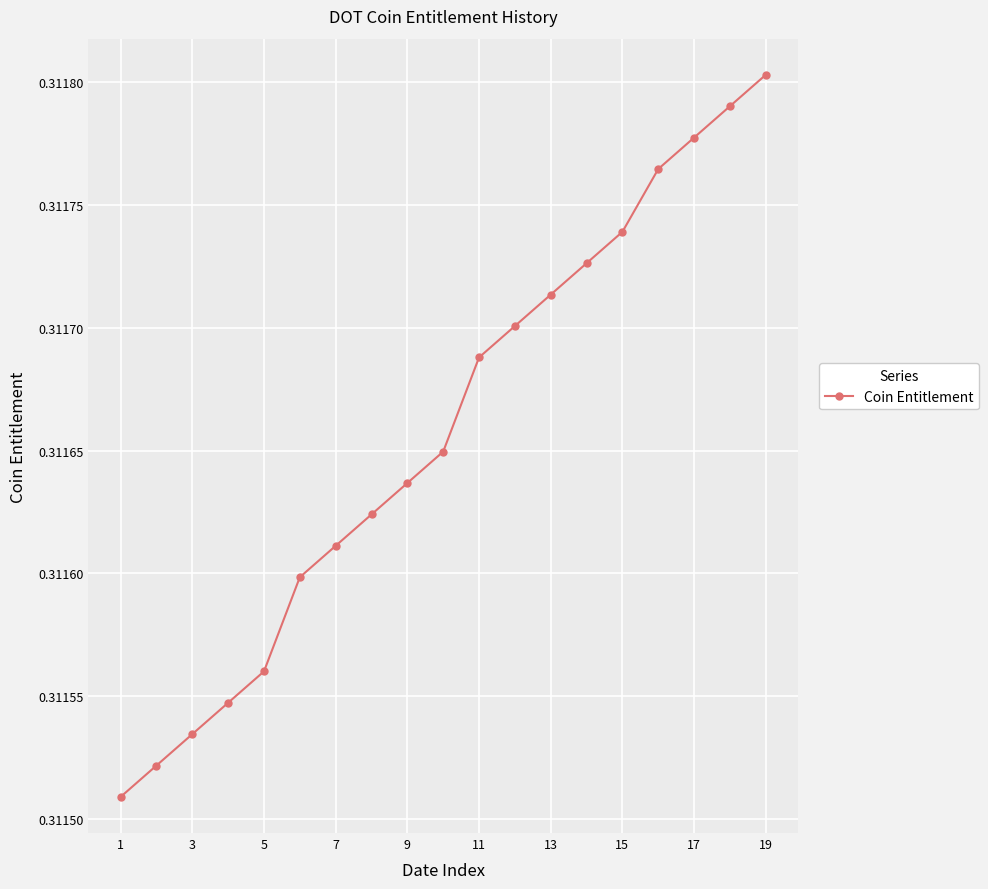

Does the chart have visible grid lines?

Yes